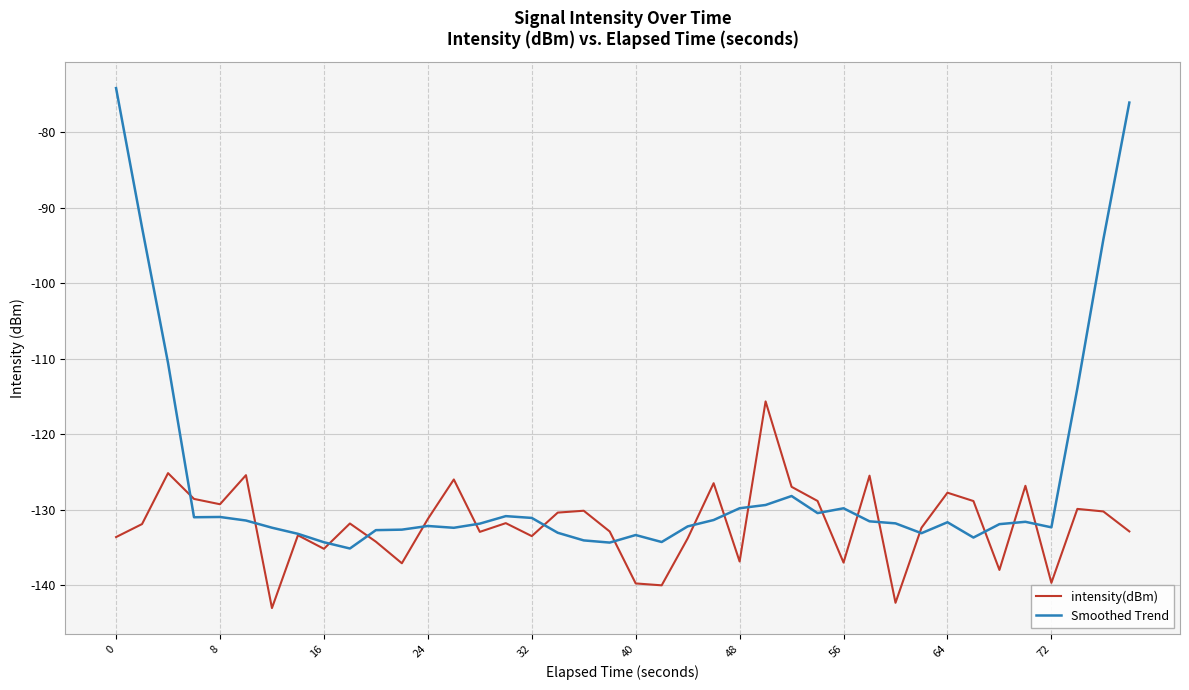

How many lines are shown in the chart?

2